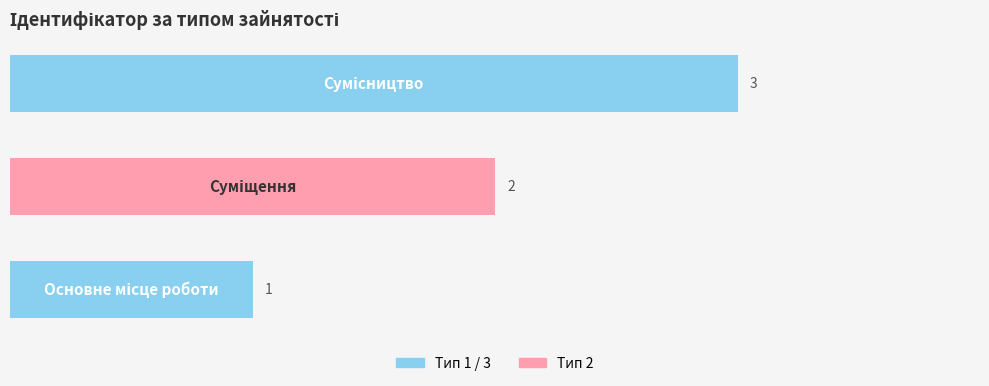

How many values are between 1 and 3?

3